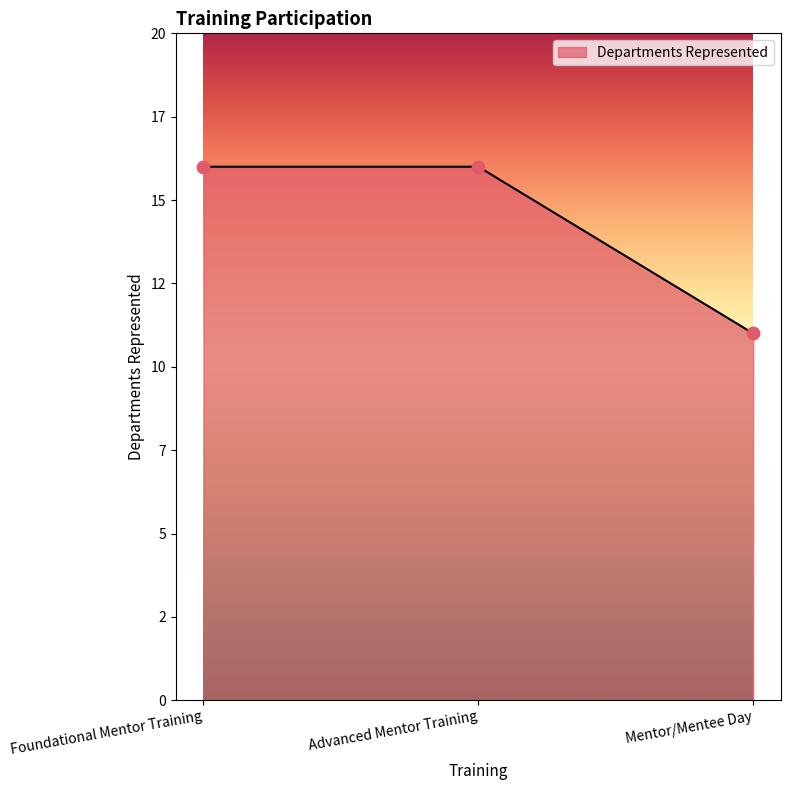

Which has a higher value, Advanced Mentor Training or Foundational Mentor Training?

Advanced Mentor Training